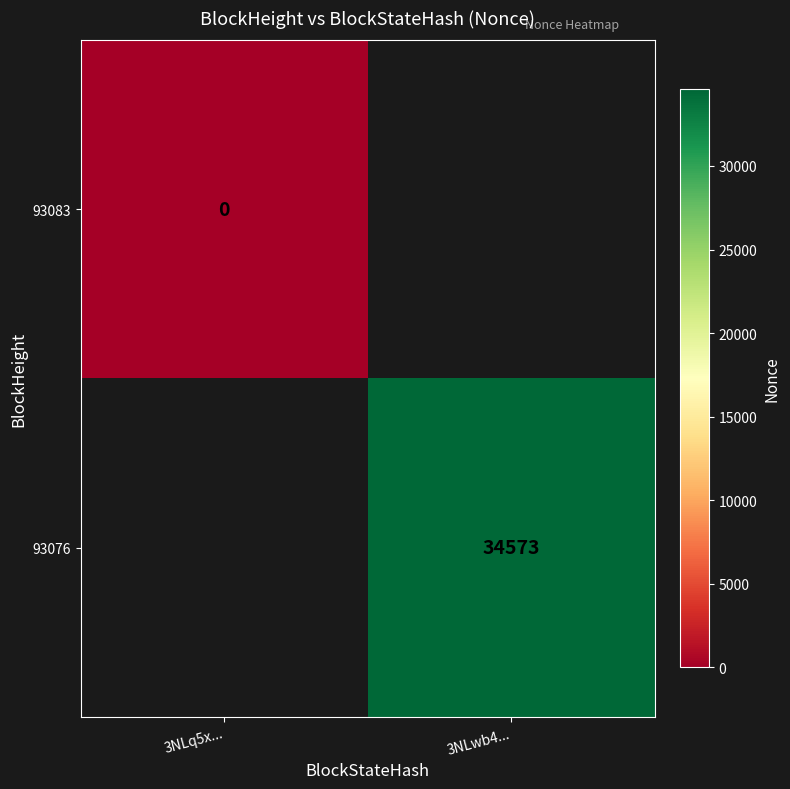

How many series are shown in this chart?

2